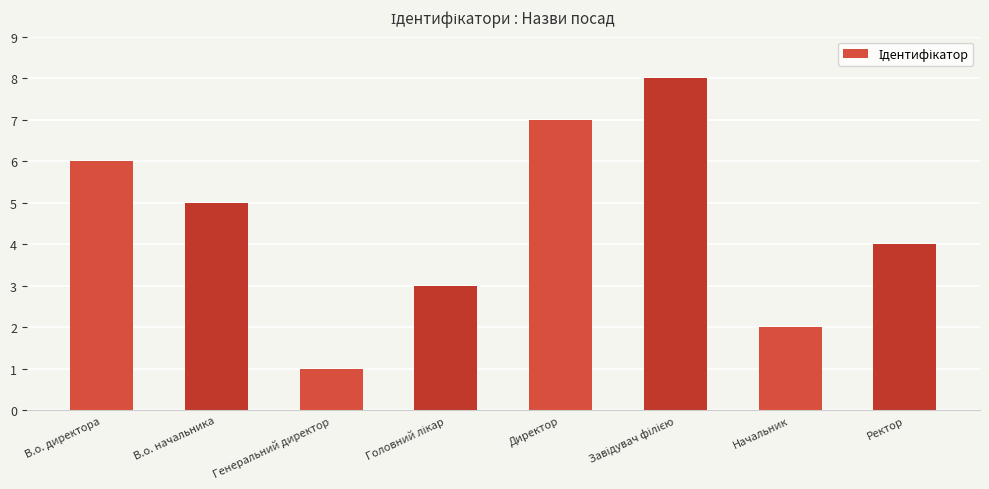

Reading right to left, what are all the values shown in this chart?

4	2	8	7	3	1	5	6